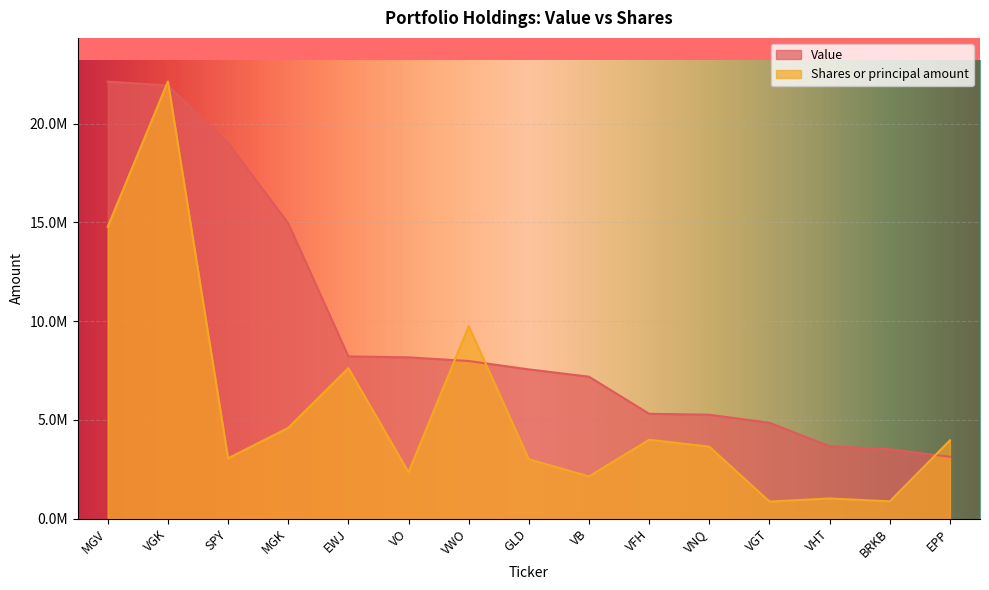

The Shares or principal amount series shows 652177.6 at GLD. True or false?

False